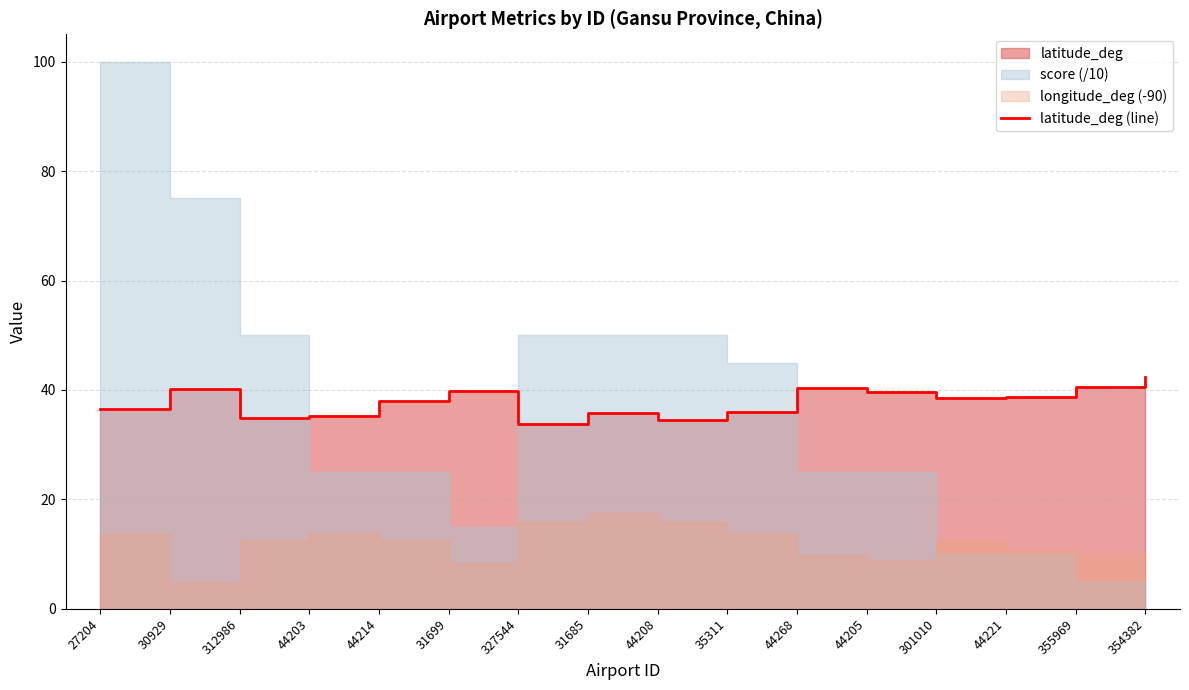

The chart shows a value of 38.5 at 301010. True or false?

True